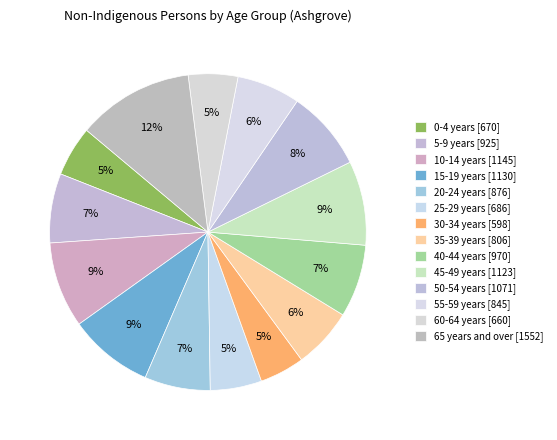

How many slices are in this pie chart?

14